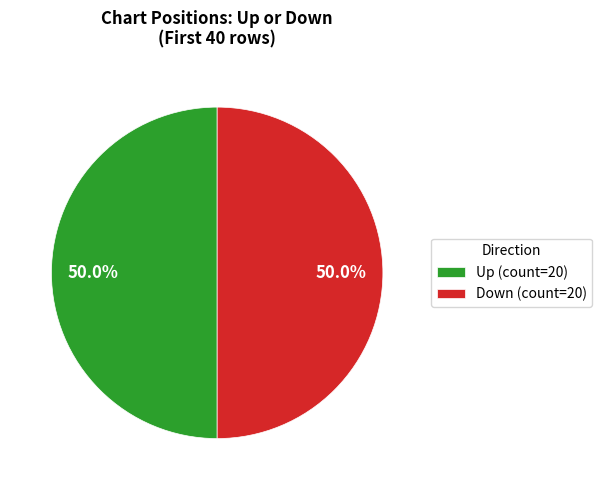

What is the ratio of the value at Up (count=20) to the value at Down (count=20)?

1.0